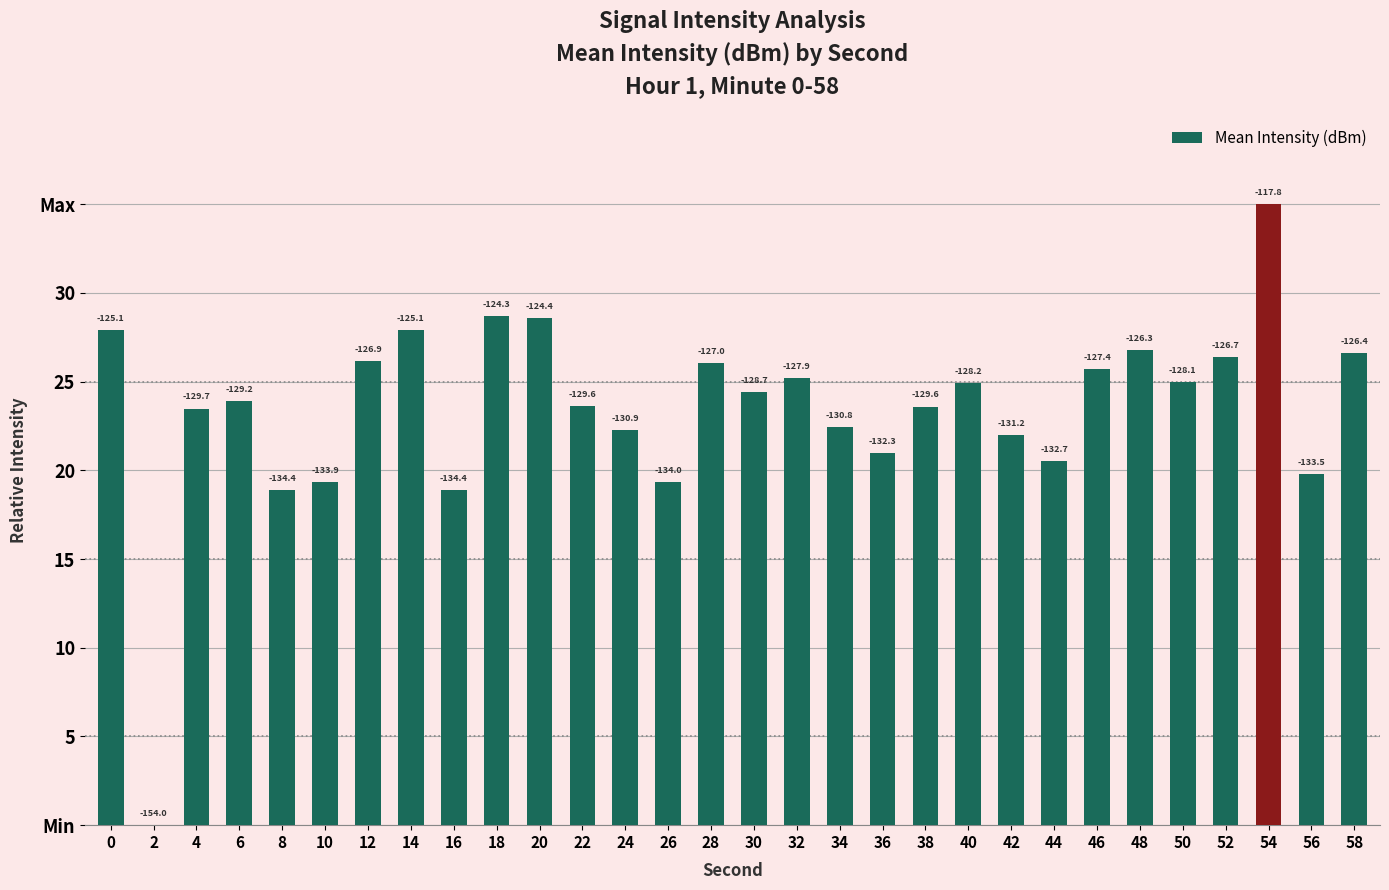

Are the bars horizontal?

No